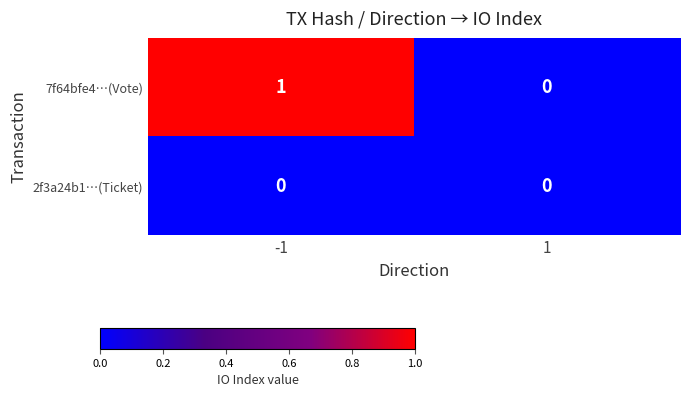

Between -1 and 1, which series saw the biggest shift?

7f64bfe4…(Vote)